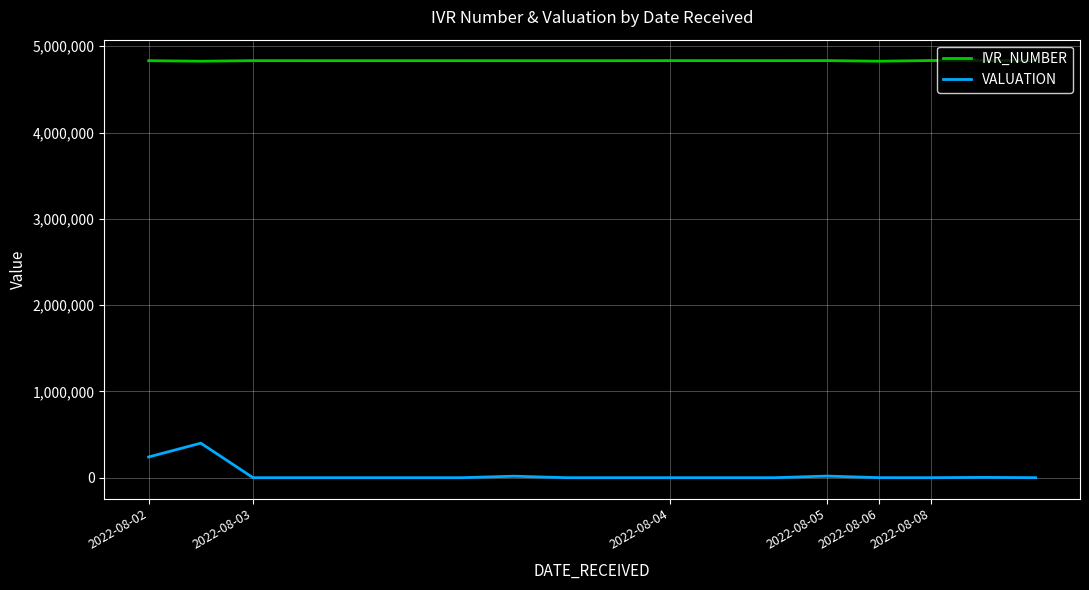

Which series has the widest spread of values?

VALUATION